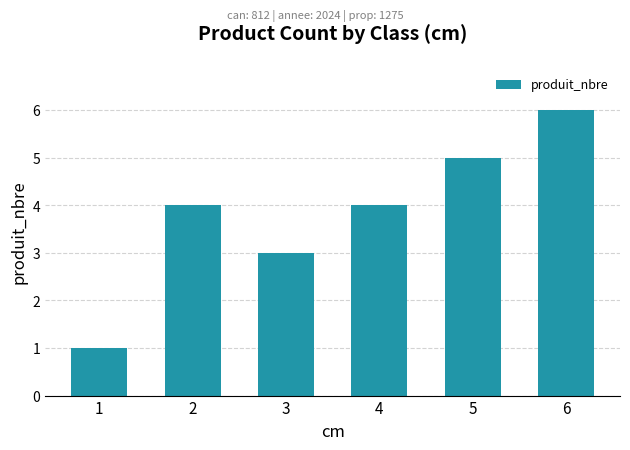

At which category does the chart reach its peak across all series?

6